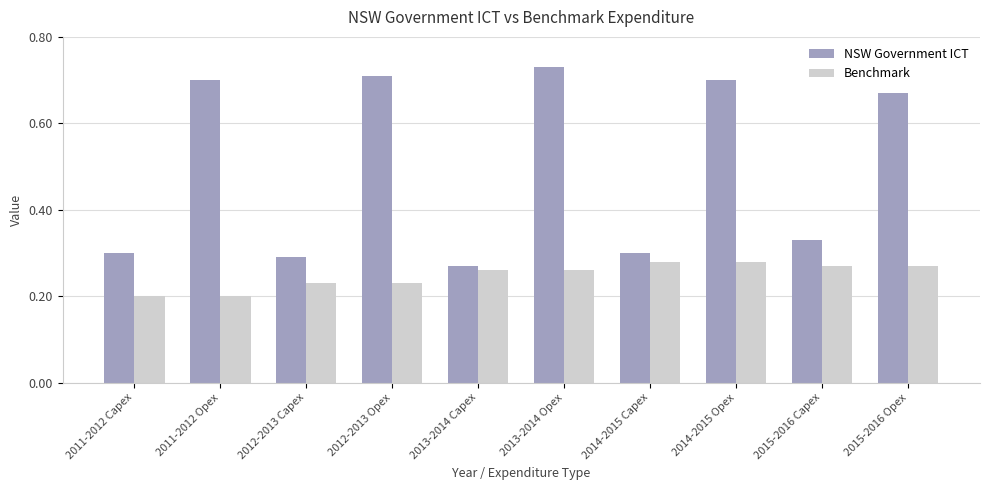

At how many categories does at least one series exceed 0?

10